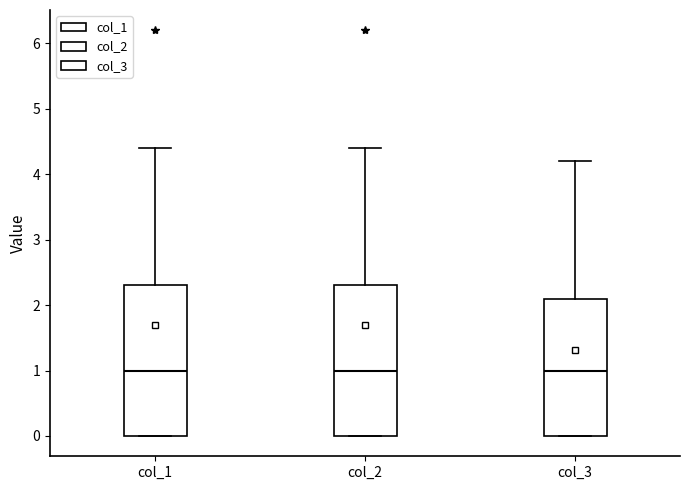

Reading left to right, read every box against the y-axis: the position of its median line, the range the box covers, and the ends of its whiskers. The values are not printed on the chart, so give them approximately, as read against the axis.

col_1: median 1.0, box 0.0 to 2.3, whiskers 0.0 to 4.4
col_2: median 1.0, box 0.0 to 2.3, whiskers 0.0 to 4.4
col_3: median 1.0, box 0.0 to 2.1, whiskers 0.0 to 4.2